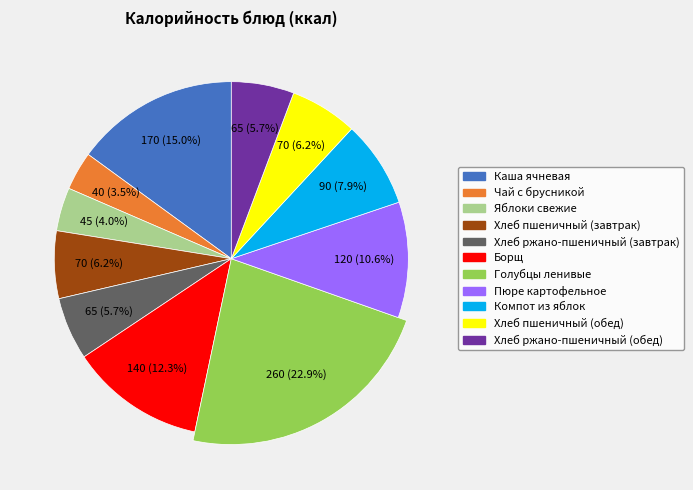

Which slice is the largest?

Голубцы ленивые